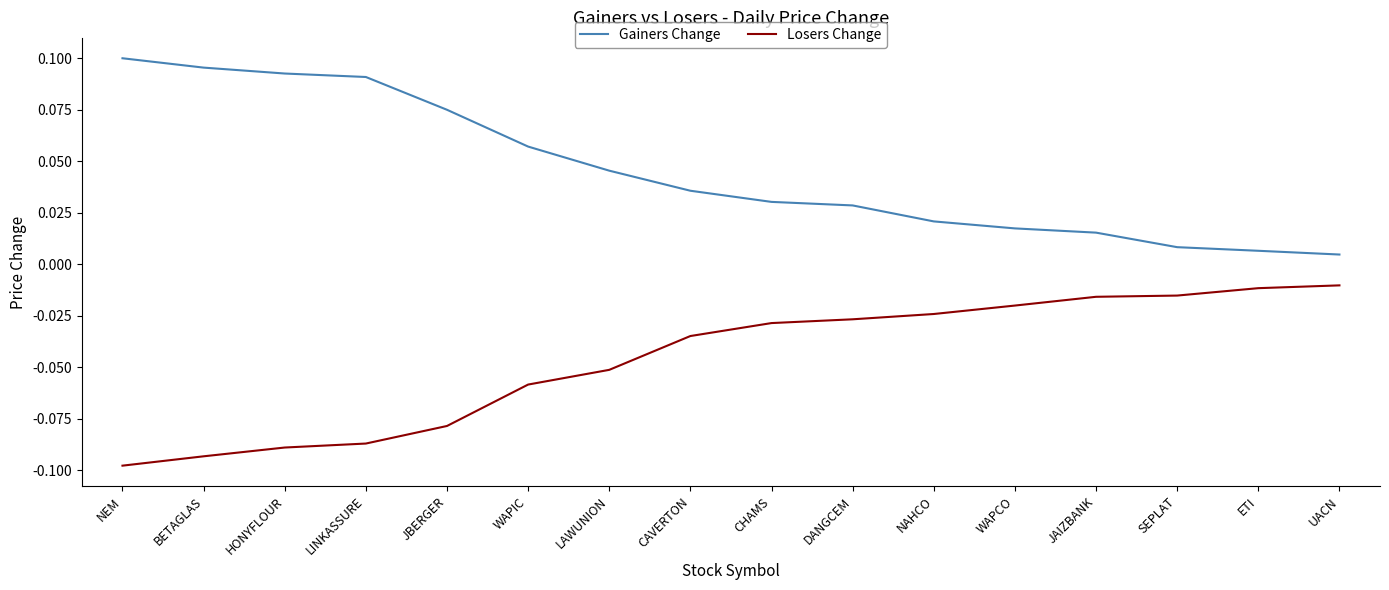

What position from the right is NEM?

16